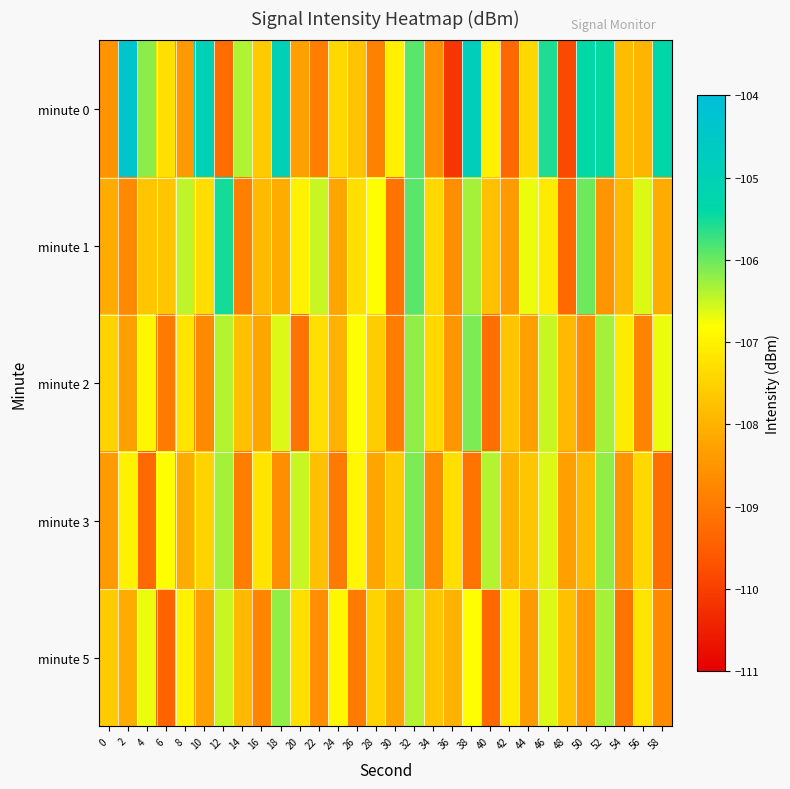

What is the greatest value displayed?

-104.4